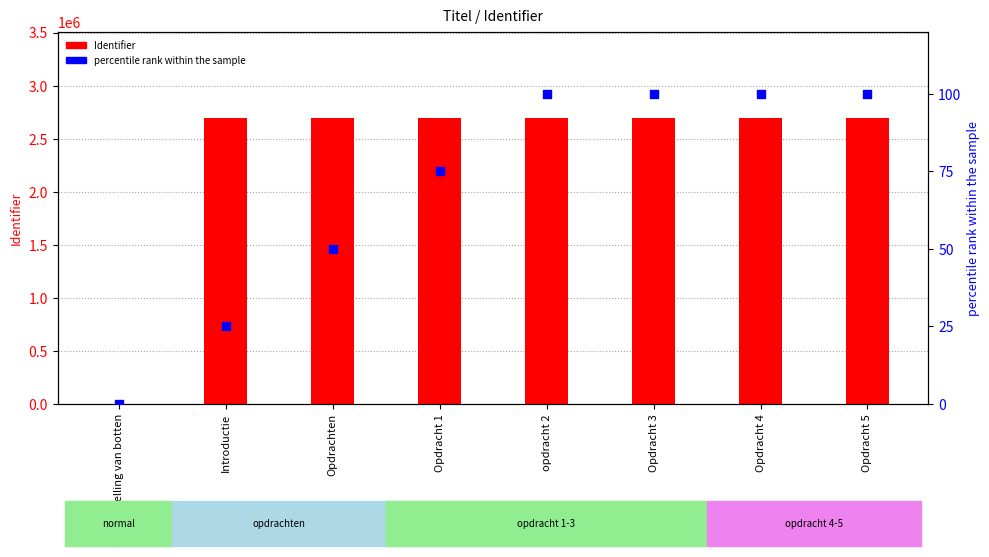

At how many categories does at least one series exceed 2639149?

7